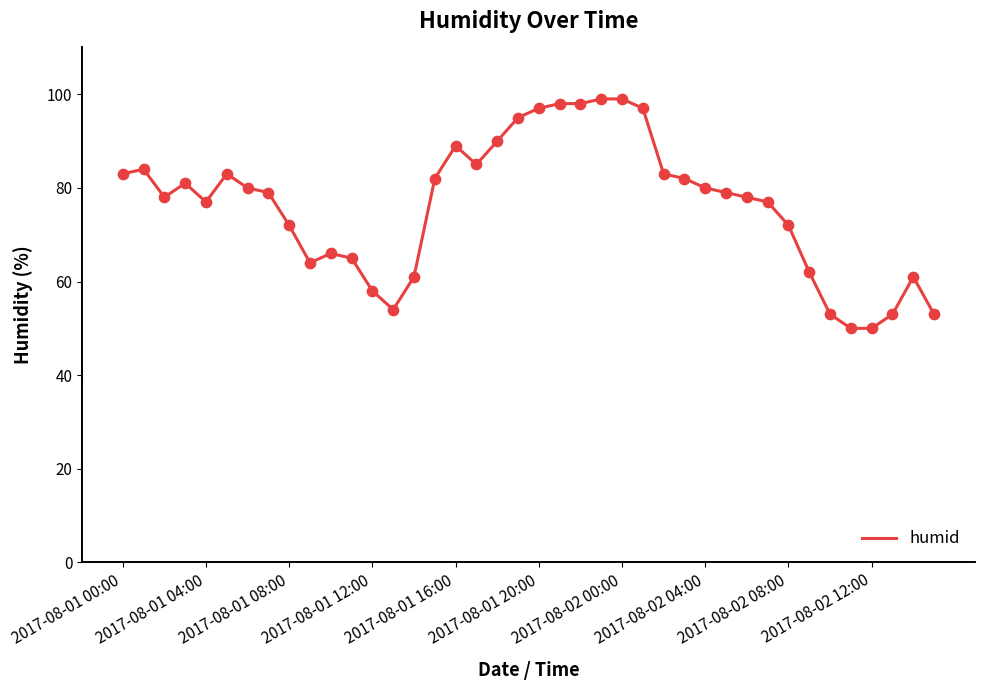

Which has a higher value, 2017-08-01 09:00 or 2017-08-01 14:00?

2017-08-01 09:00